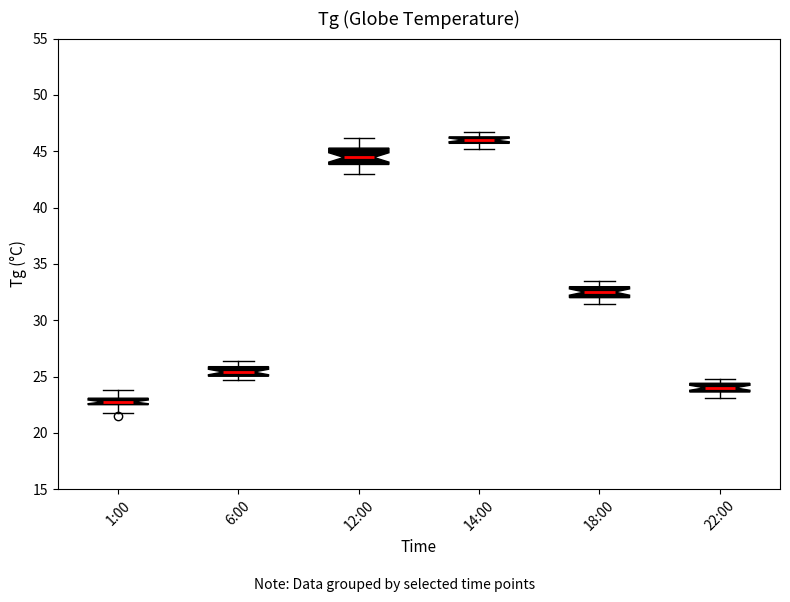

Which box's median line is the lowest?

1:00